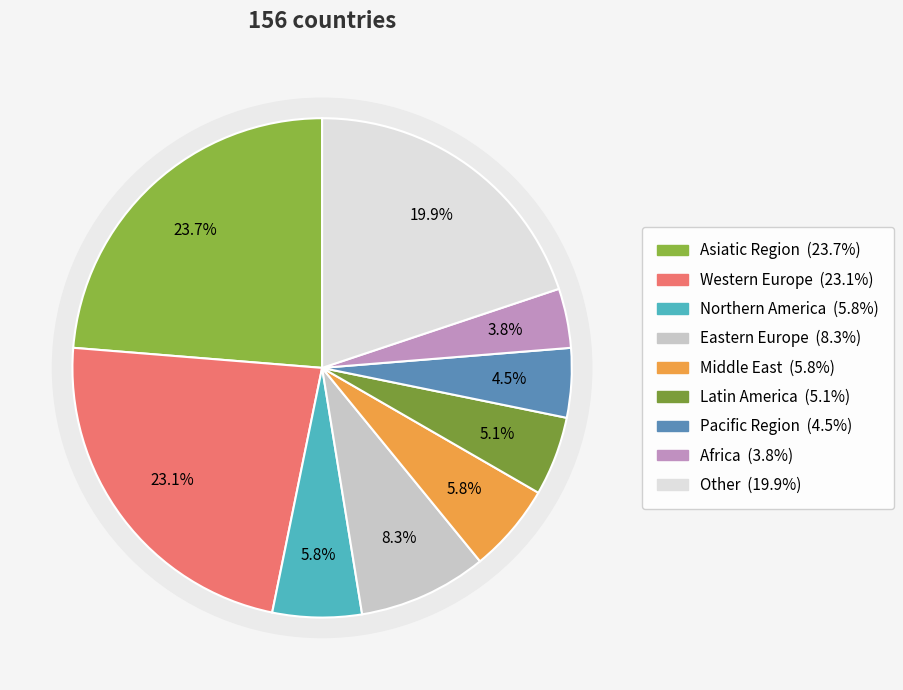

To the nearest percent, what is the combined percentage of Eastern Europe and Other?

28%